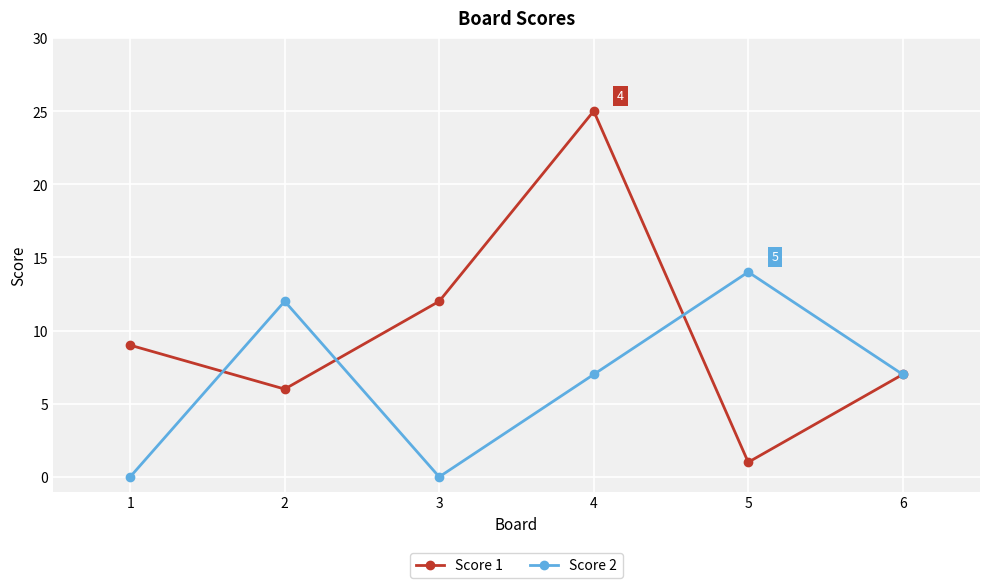

Where do Score 1 and Score 2 first cross each other?

1 and 2